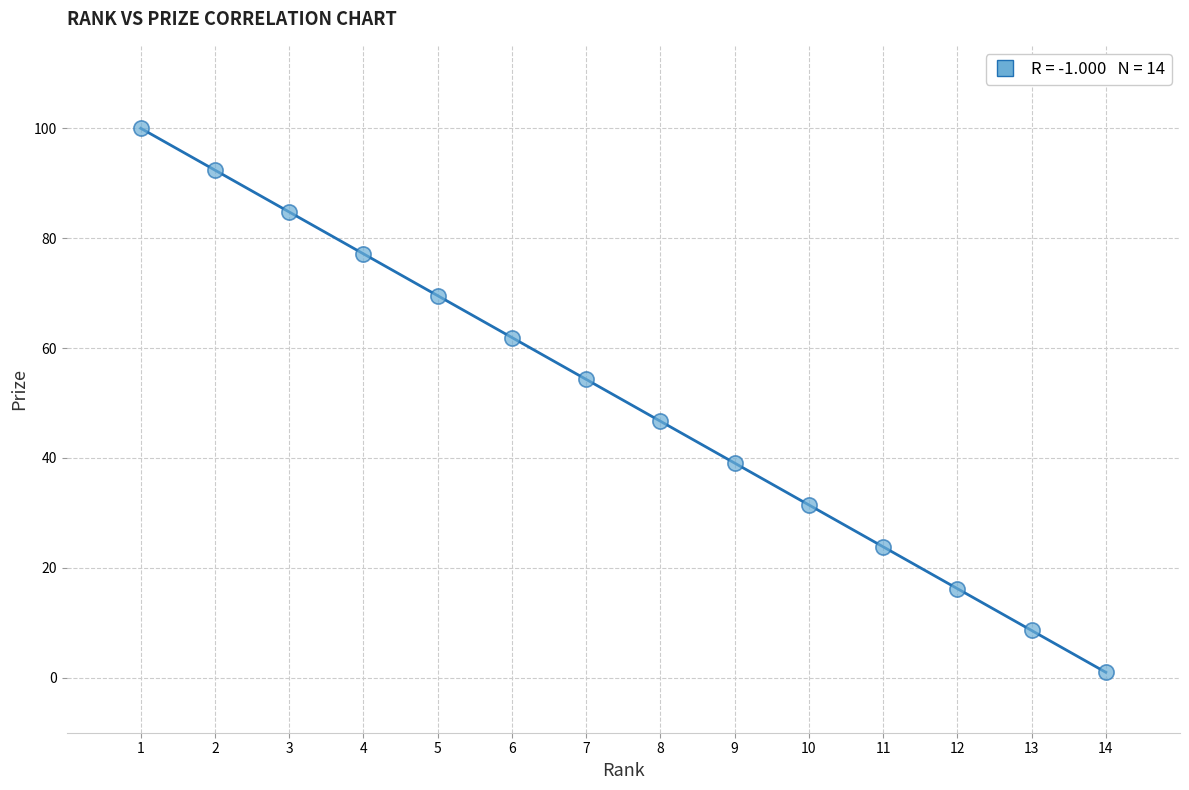

What is the range of Y values (max minus min)?

99.0